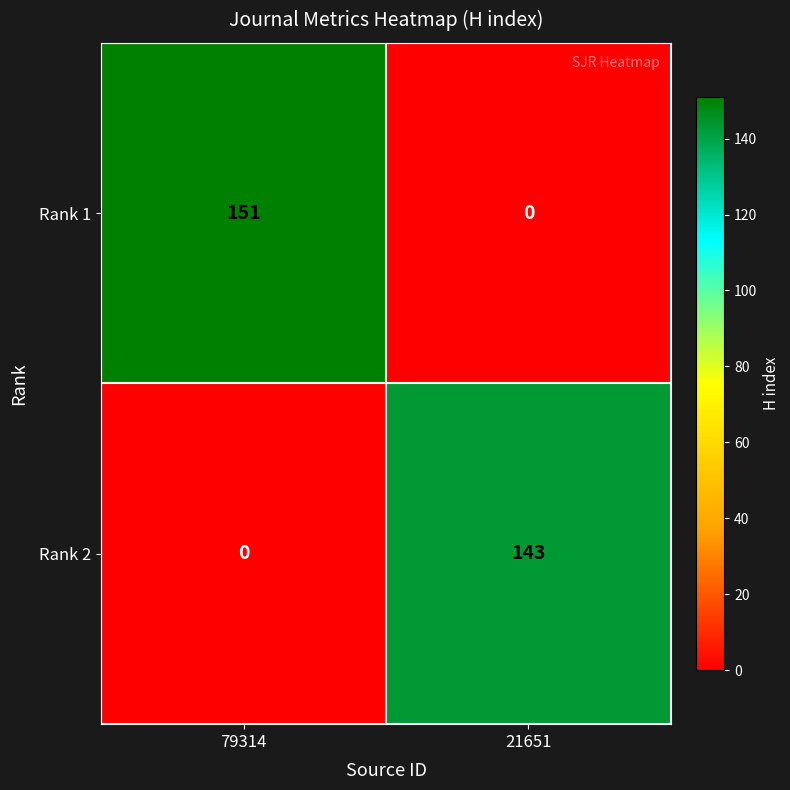

What is the sum of all Rank 1 values?

151